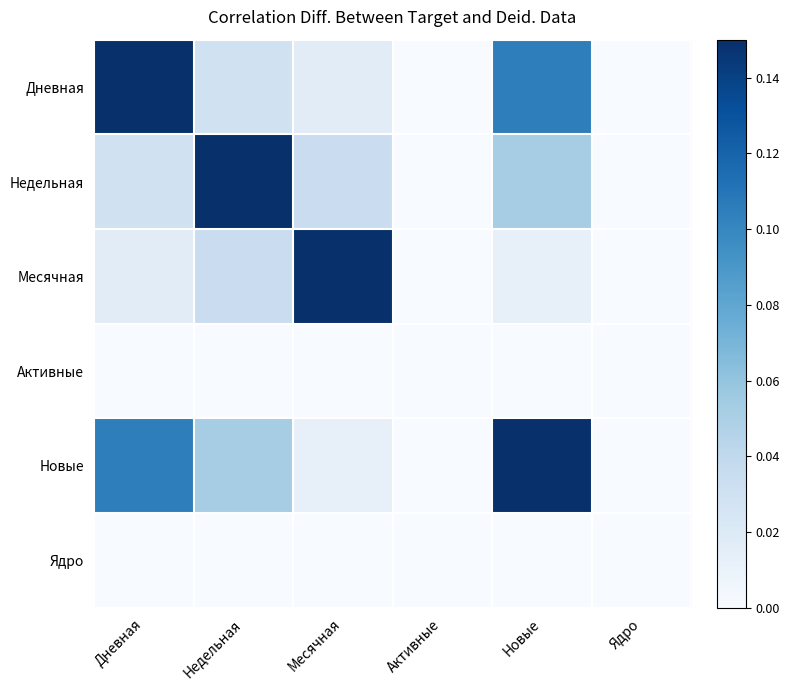

Reading left to right, what are all the values shown in this chart?

Дневная: Дневная=0.1	Недельная=0.0	Месячная=0.0	Активные=0.0	Новые=0.1	Ядро=0.0
Недельная: Дневная=0.0	Недельная=0.1	Месячная=0.0	Активные=0.0	Новые=0.1	Ядро=0.0
Месячная: Дневная=0.0	Недельная=0.0	Месячная=0.1	Активные=0.0	Новые=0.0	Ядро=0.0
Активные: Дневная=0.0	Недельная=0.0	Месячная=0.0	Активные=0.0	Новые=0.0	Ядро=0.0
Новые: Дневная=0.1	Недельная=0.1	Месячная=0.0	Активные=0.0	Новые=0.1	Ядро=0.0
Ядро: Дневная=0.0	Недельная=0.0	Месячная=0.0	Активные=0.0	Новые=0.0	Ядро=0.0